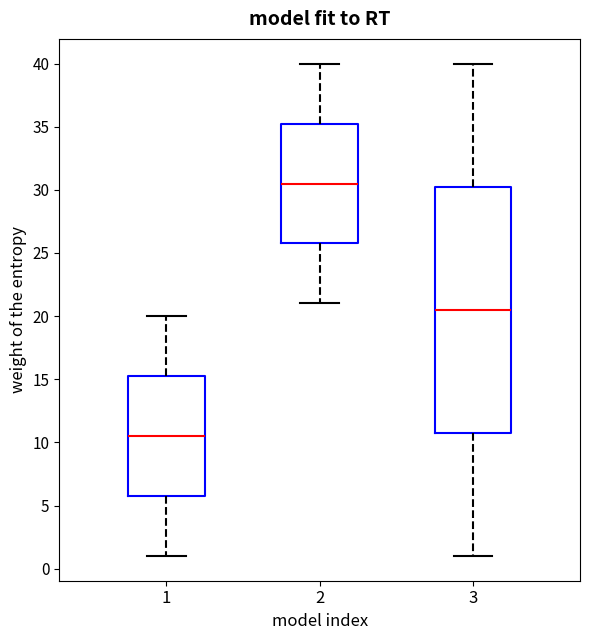

Which box has the highest median line?

2